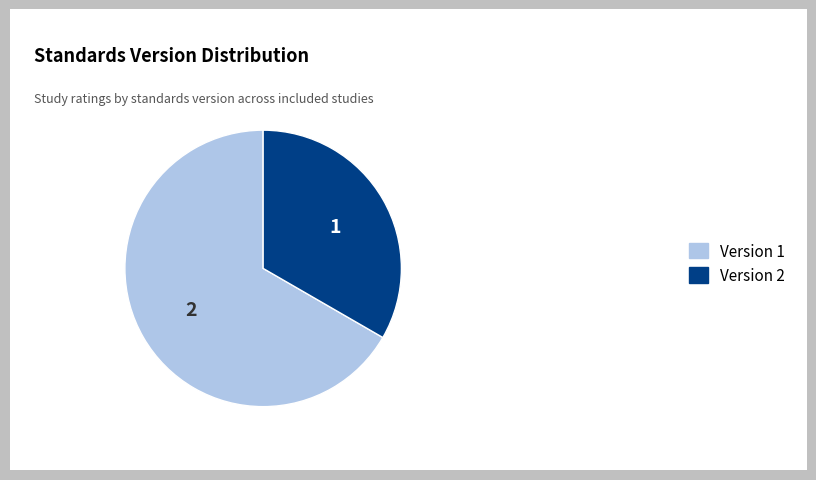

Rank the categories by value from highest to lowest.

Version 1, Version 2